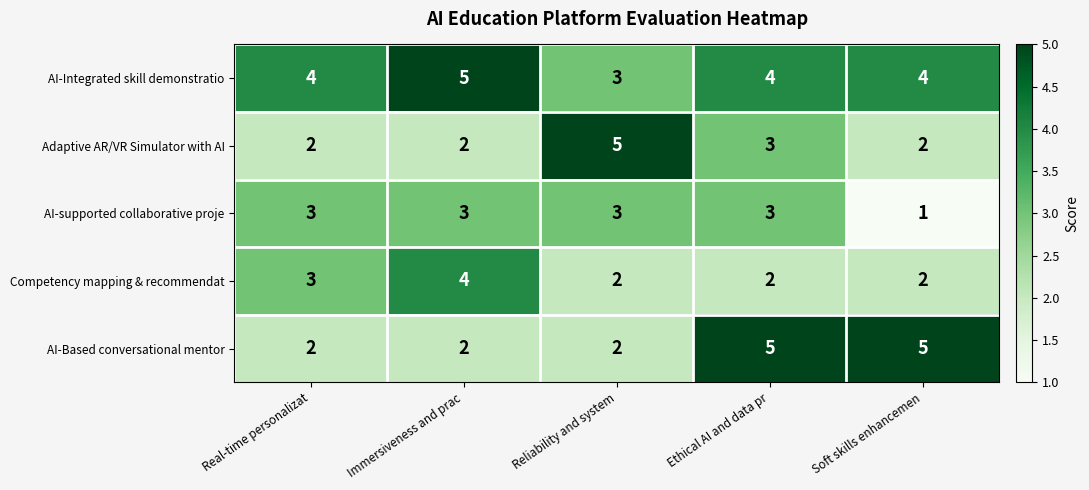

Which series changed the most between Immersiveness and prac and Reliability and system?

Adaptive AR/VR Simulator with AI